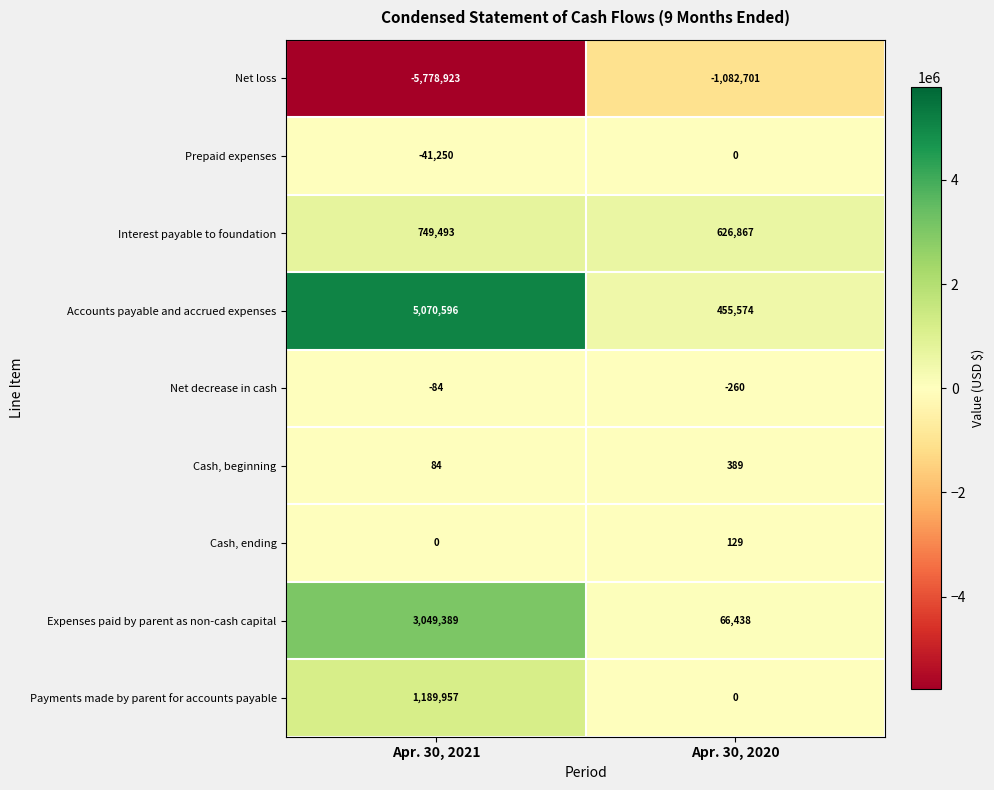

At which category is the sum across all series the highest?

Apr. 30, 2021